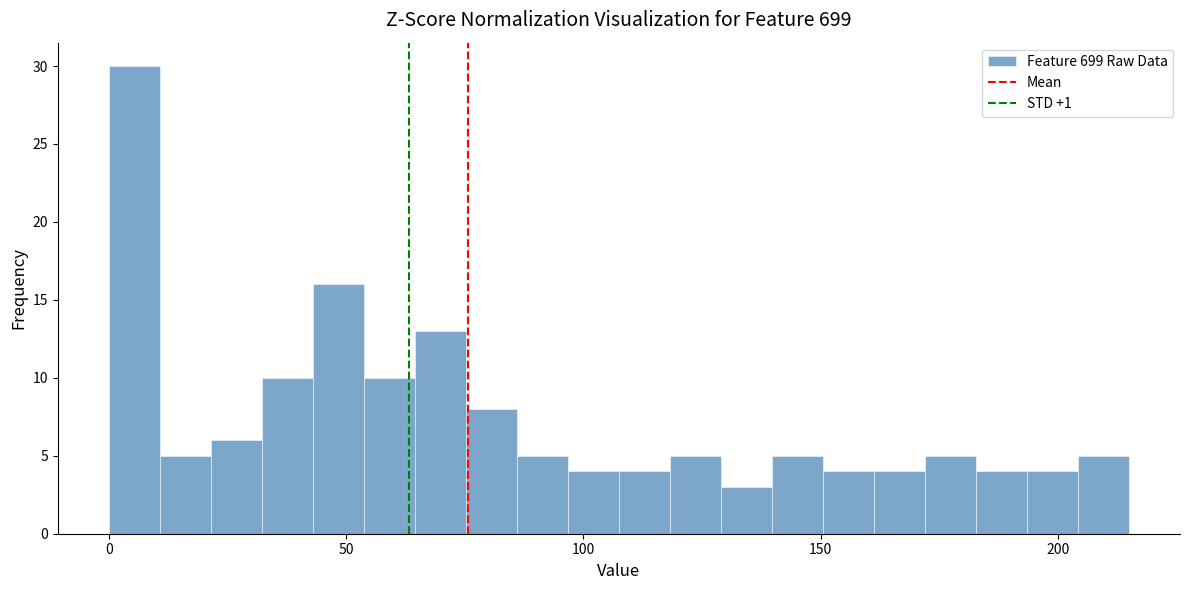

Read against the x-axis, roughly where is the centre of the tallest bar?

5